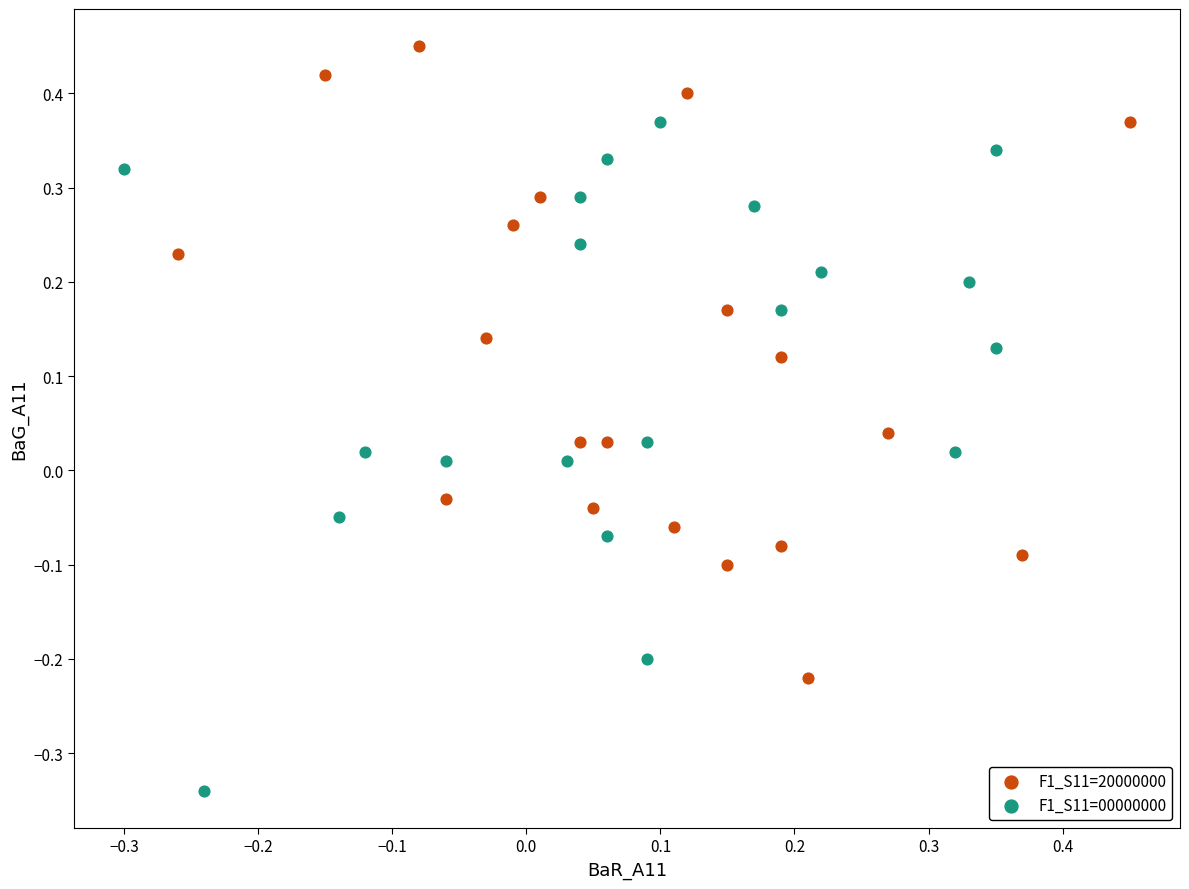

Which series contains the highest Y value?

F1_S11=20000000